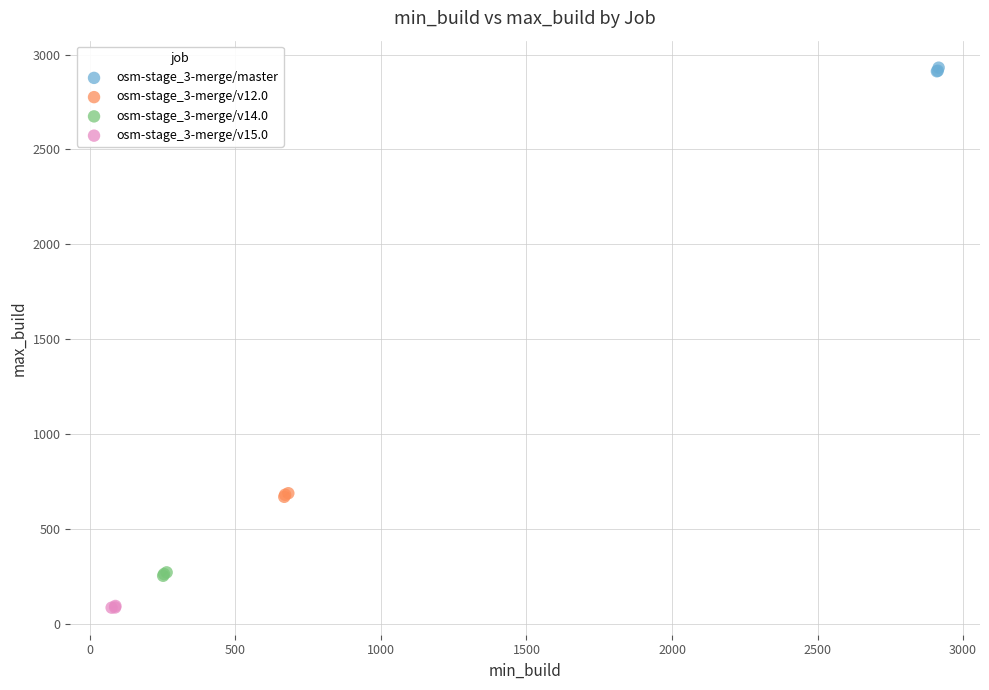

Which series contains the lowest Y value?

osm-stage_3-merge/v15.0